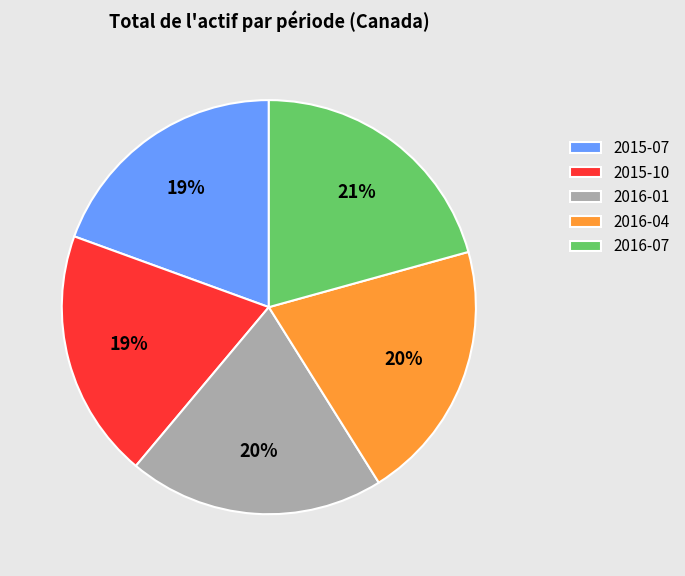

Is 2016-07 the majority of the pie?

No